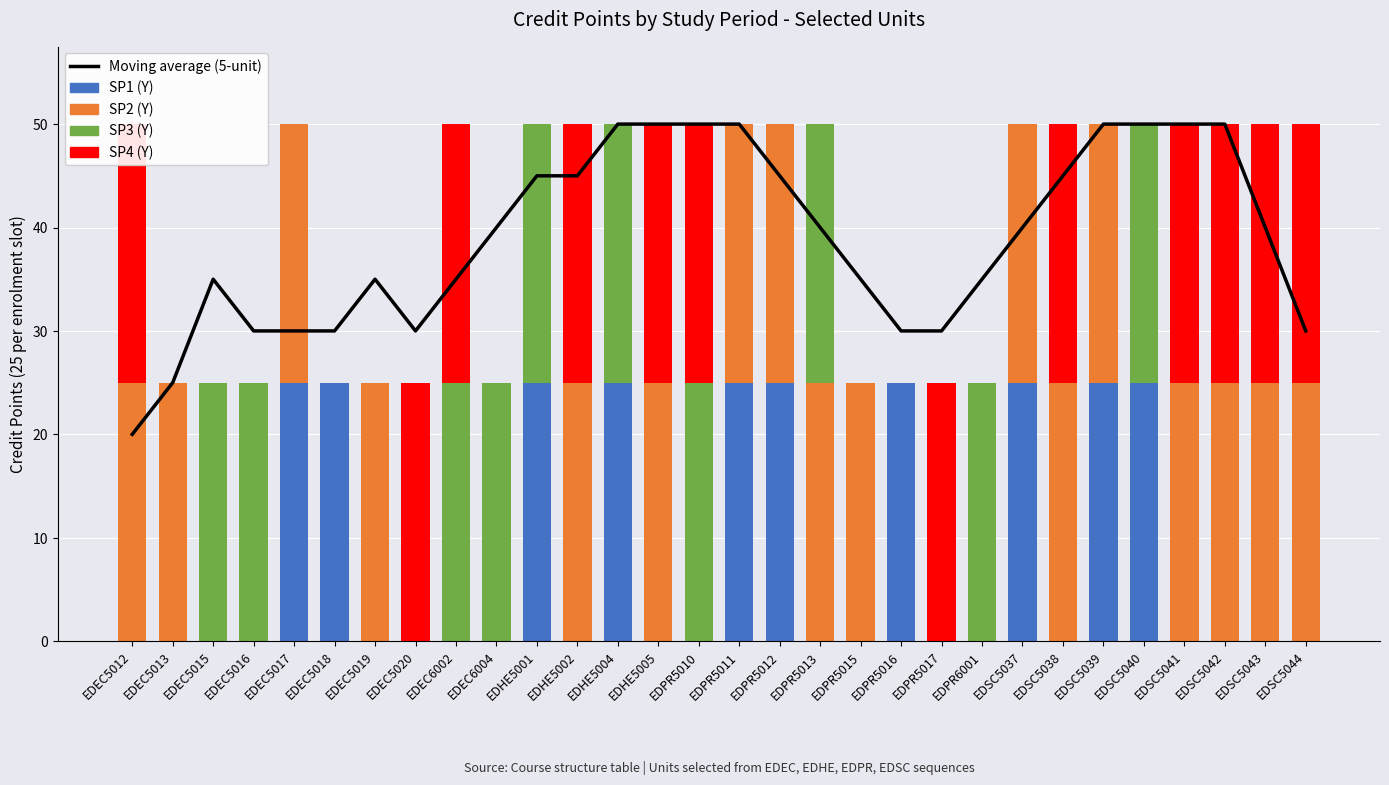

List the series in order of their peak value, highest first.

Moving average (5-unit), SP1 (Y), SP2 (Y), SP3 (Y), SP4 (Y)